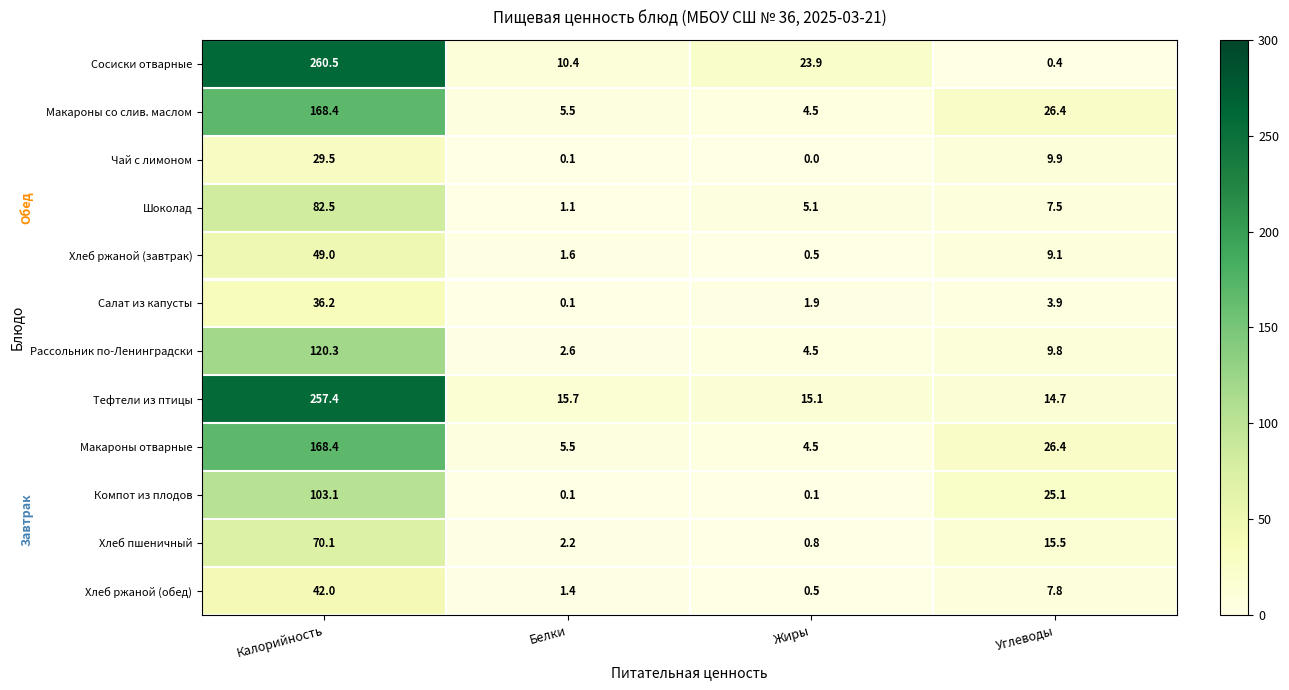

How many data points in Чай с лимоном are less than 9?

2